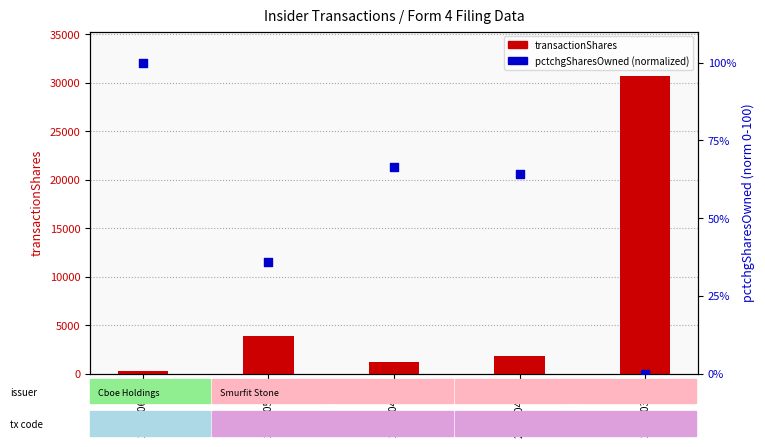

Which series has the largest total across all categories?

transactionShares